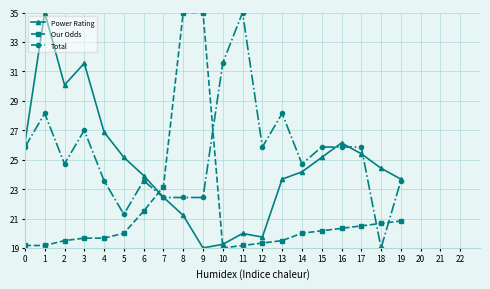

At which category does Total reach its first local peak?

1